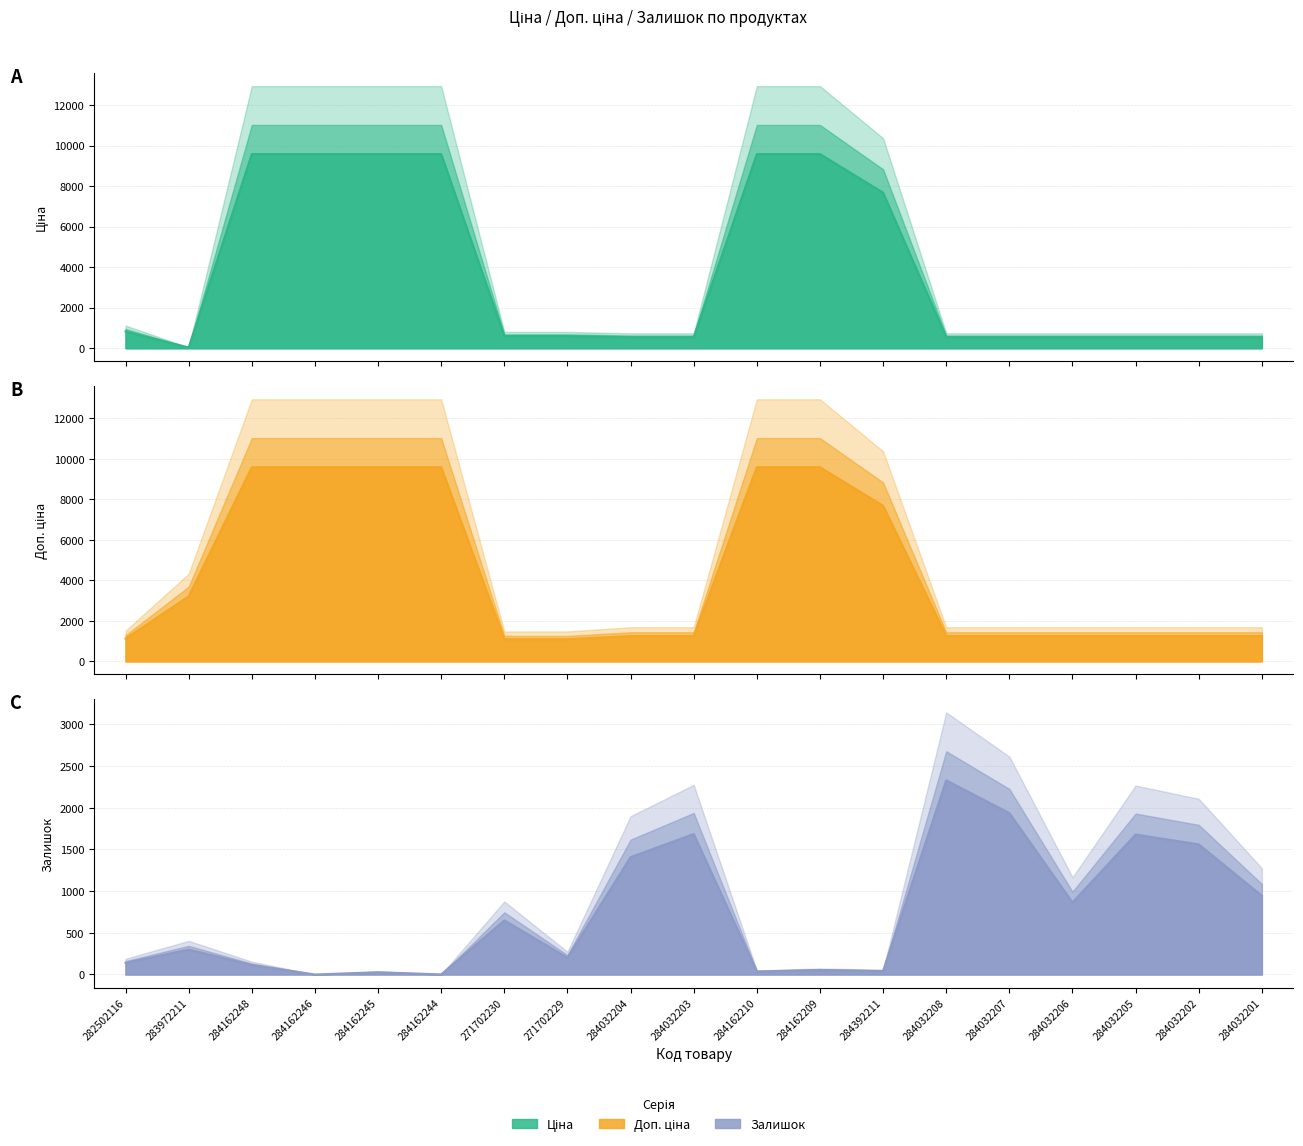

Is it true that Ціна (line) equals 827.6 at 282502116?

True